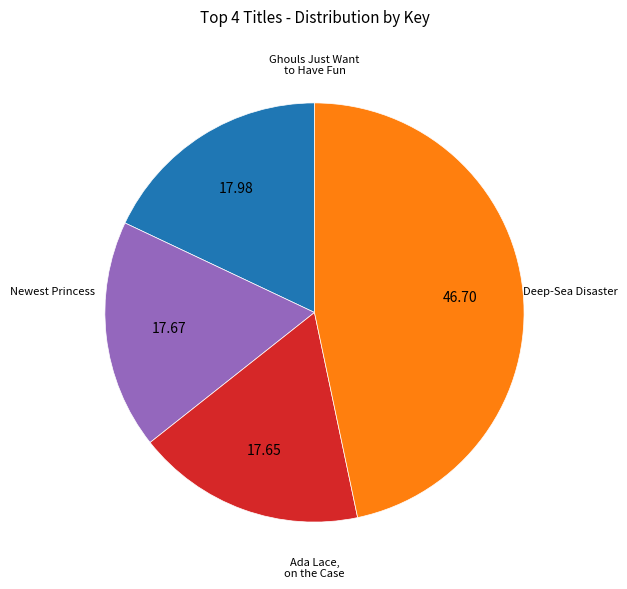

Is there any slice that represents more than half of the pie?

No